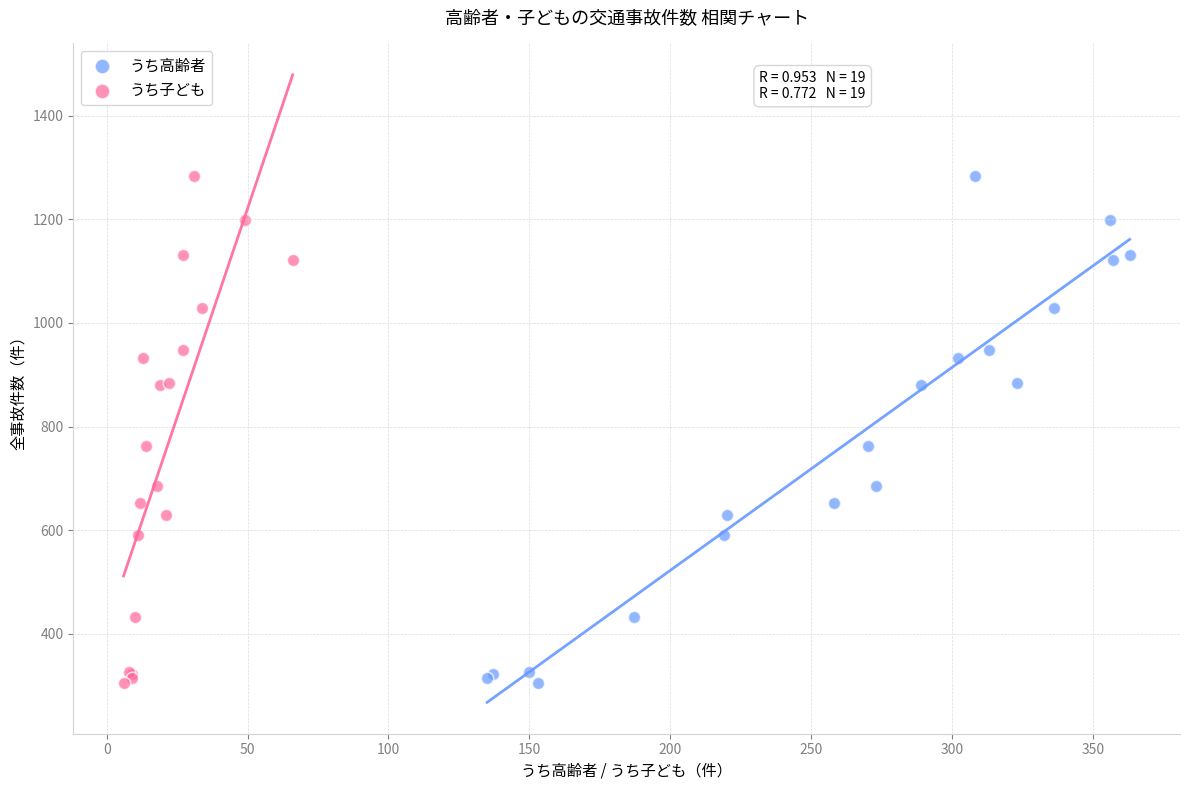

What are all the series names shown in the legend?

うち高齢者, うち子ども